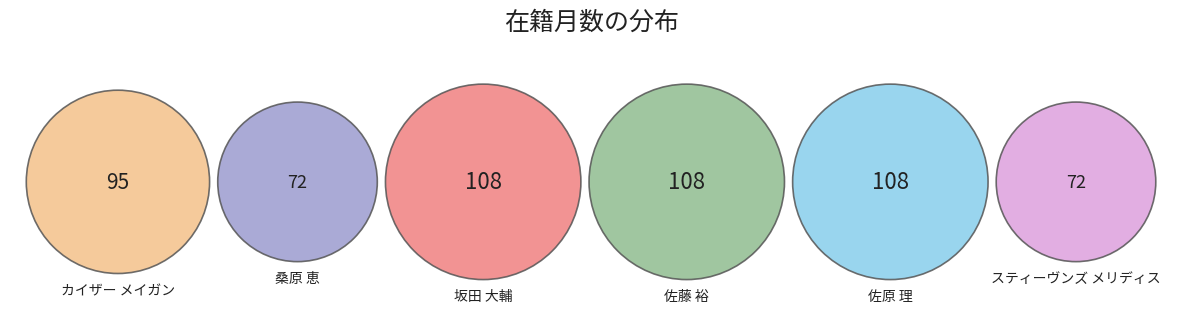

Count the number of slices in the pie.

6